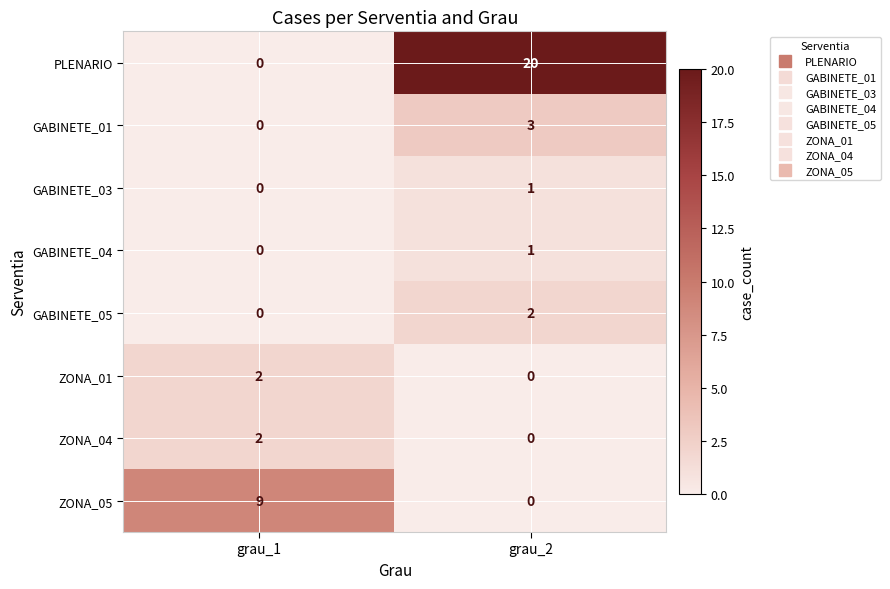

Reading left to right, extract all data points from this chart.

PLENARIO: grau_1=0	grau_2=20
GABINETE_01: grau_1=0	grau_2=3
GABINETE_03: grau_1=0	grau_2=1
GABINETE_04: grau_1=0	grau_2=1
GABINETE_05: grau_1=0	grau_2=2
ZONA_01: grau_1=2	grau_2=0
ZONA_04: grau_1=2	grau_2=0
ZONA_05: grau_1=9	grau_2=0